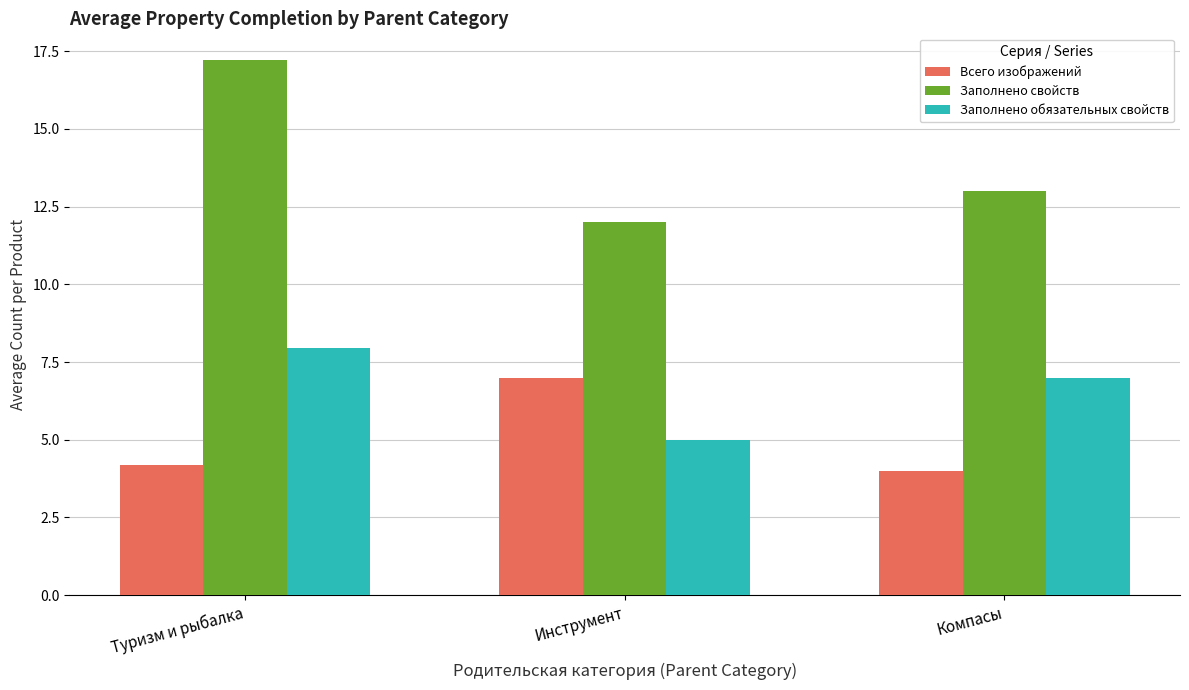

What is the smallest value displayed?

4.0